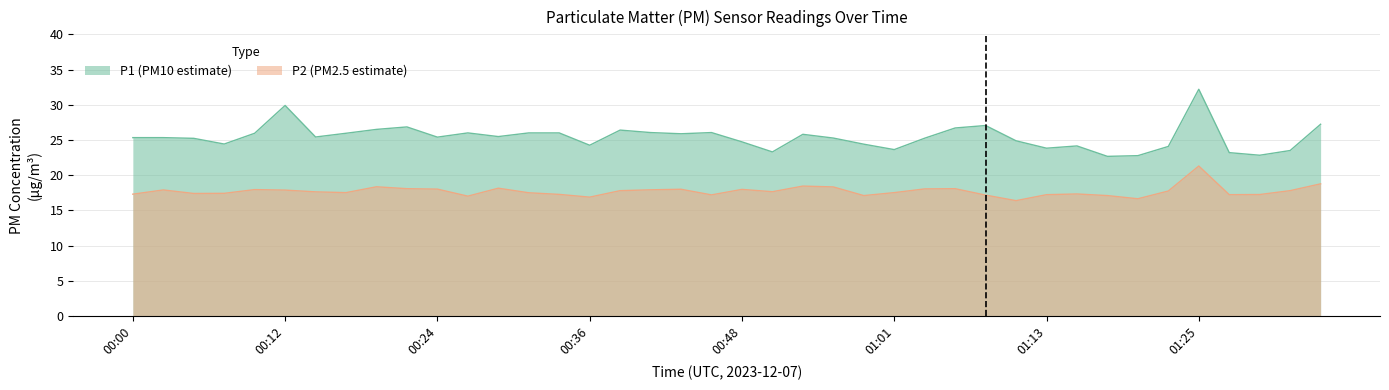

At which category is the sum across all series the highest?

01:25